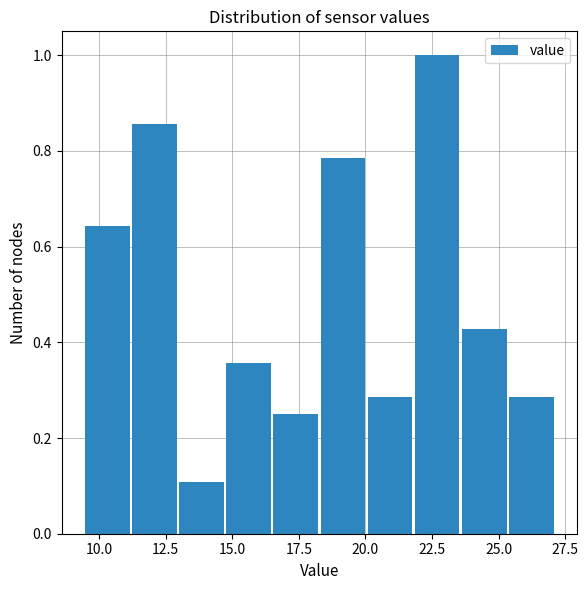

Read against the x-axis, roughly where is the centre of the tallest bar?

22.5